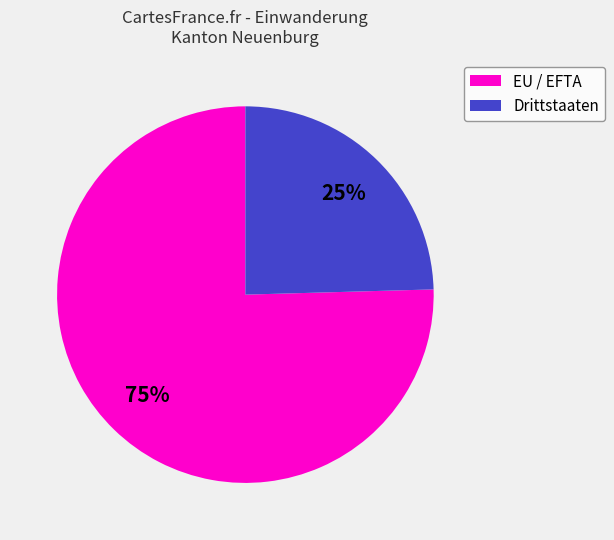

How many slices are in this pie chart?

2